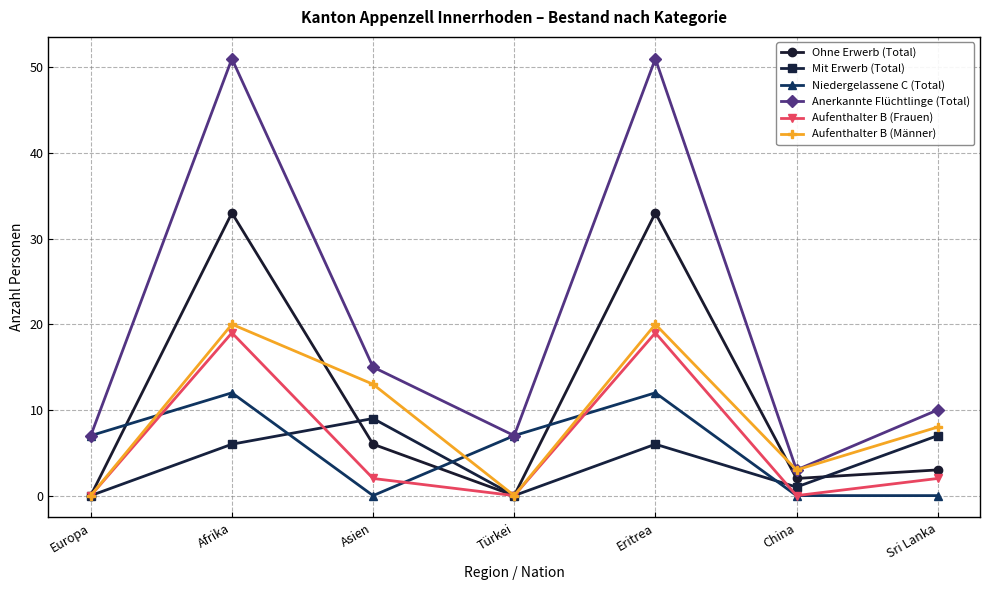

Is the value of Anerkannte Flüchtlinge (Total) at Europa greater than the value of Mit Erwerb (Total) at Afrika?

Yes